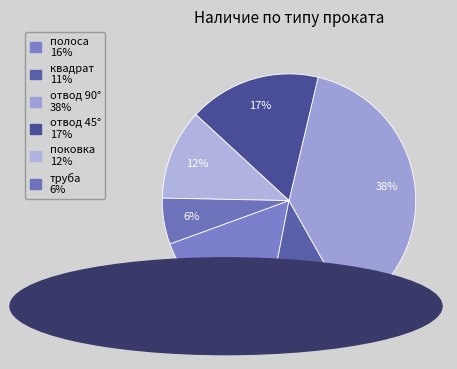

To the nearest percent, what portion does квадрат represent?

11%